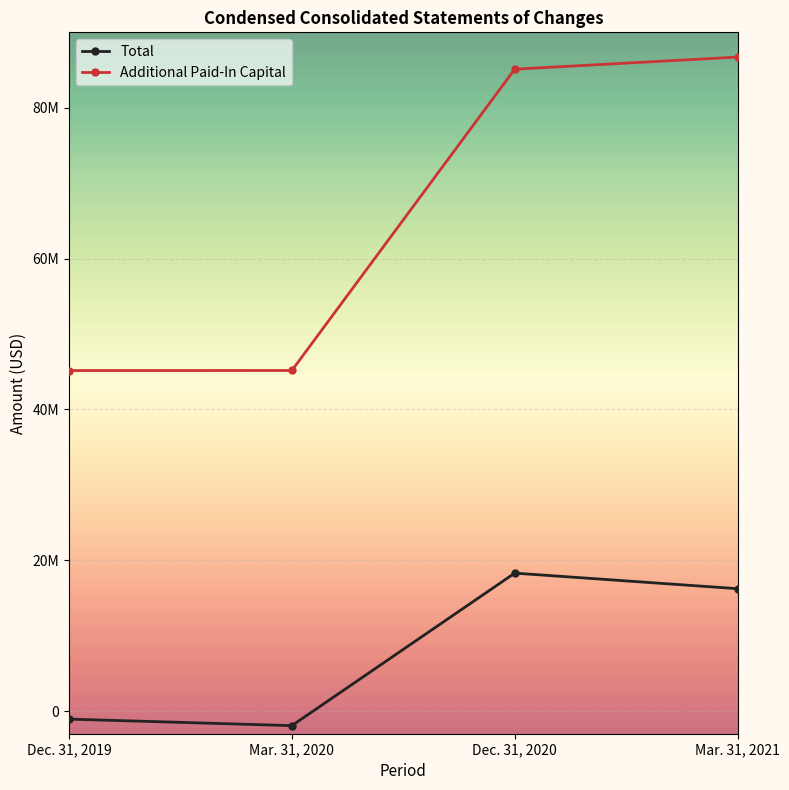

True or false: Additional Paid-In Capital and Total cross at least once.

False